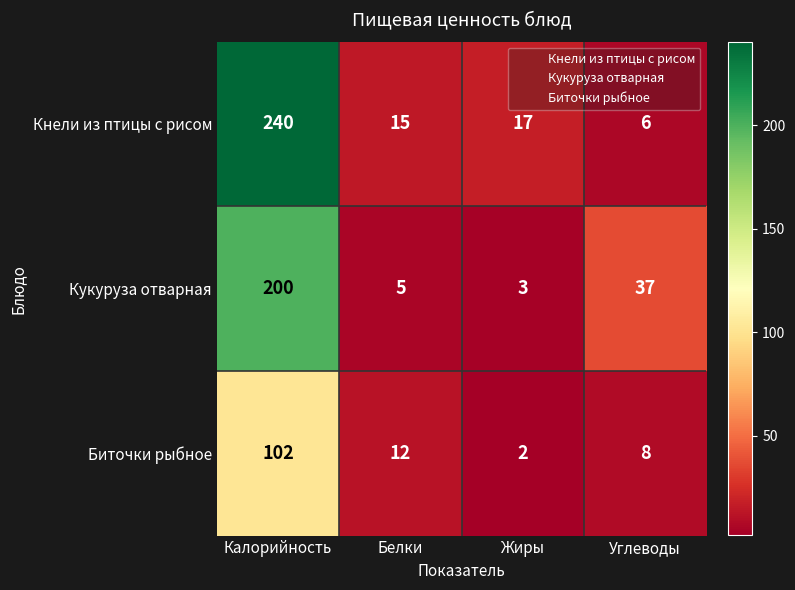

Reading left to right, extract all data points from this chart.

Кнели из птицы с рисом: Калорийность=240	Белки=15	Жиры=17	Углеводы=6
Кукуруза отварная: Калорийность=200	Белки=5	Жиры=3	Углеводы=37
Биточки рыбное: Калорийность=102	Белки=12	Жиры=2	Углеводы=8